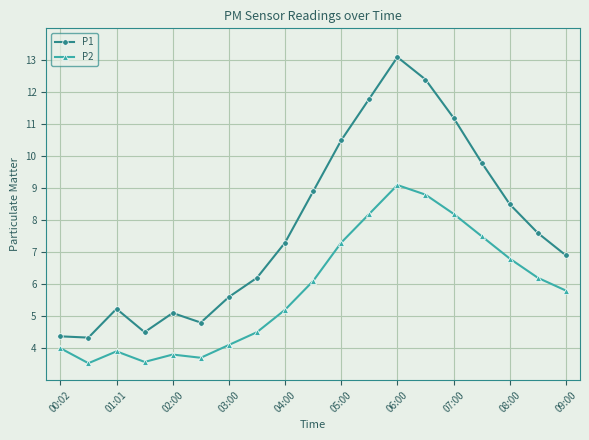

At how many categories does at least one series exceed 10?

5